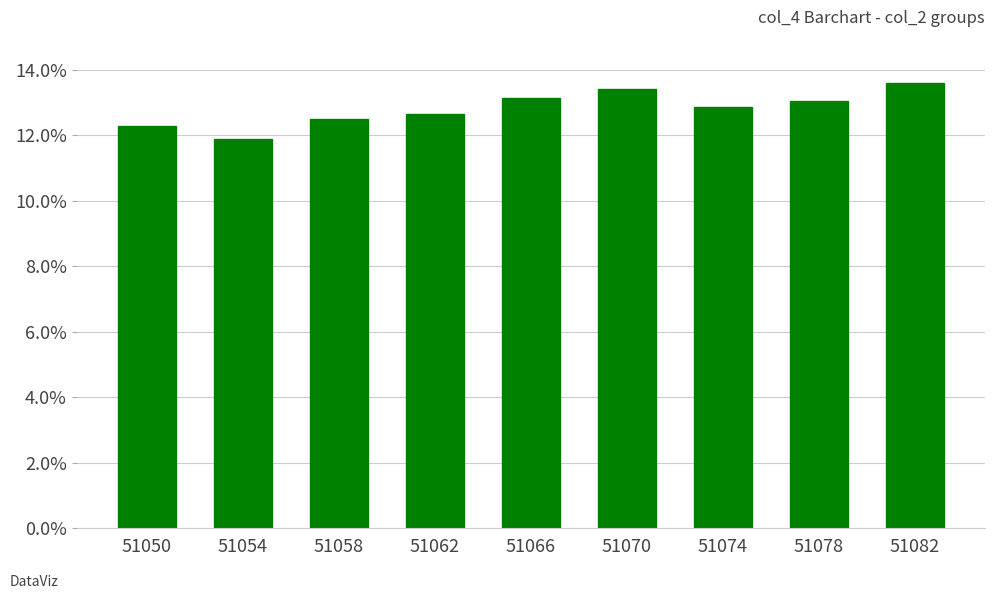

Are the bars horizontal?

No